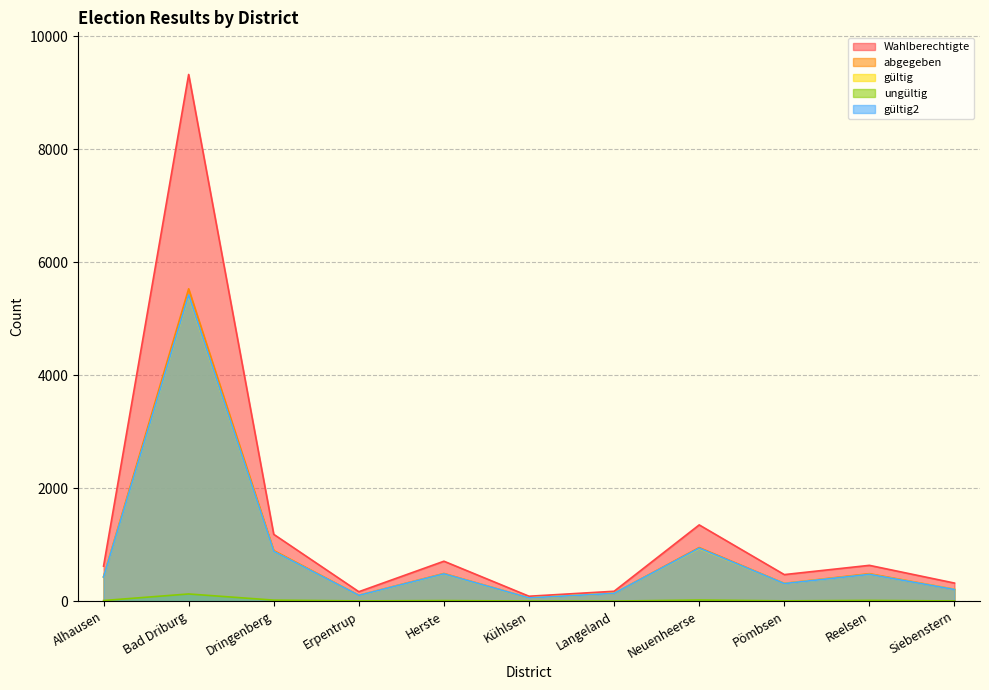

At which label does abgegeben first exceed 434?

Bad Driburg